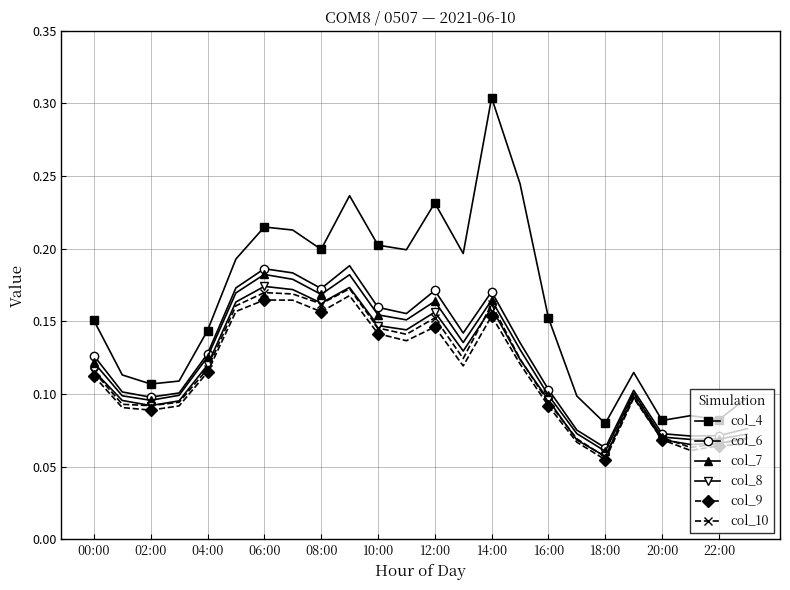

At how many categories does at least one series exceed 0?

24